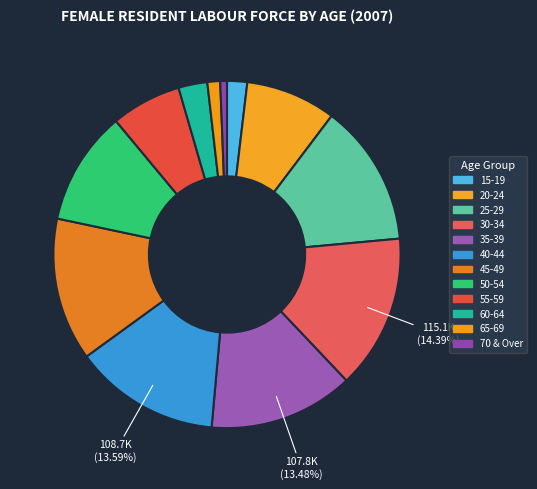

To the nearest percent, what is the average slice percentage?

8%